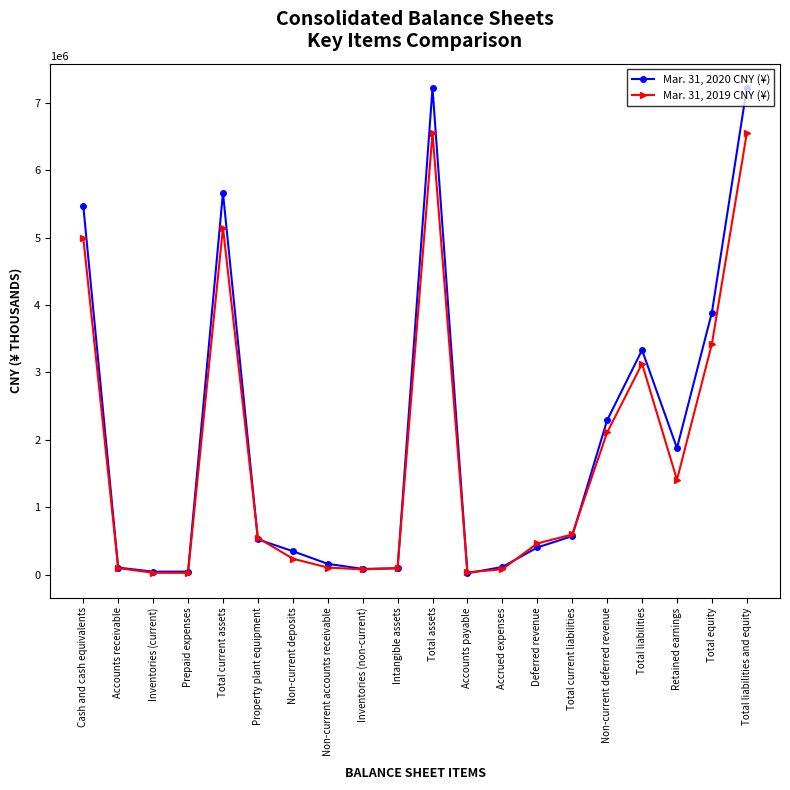

True or false: Mar. 31, 2020 CNY (¥) has more than 2 points higher than both neighbors.

True